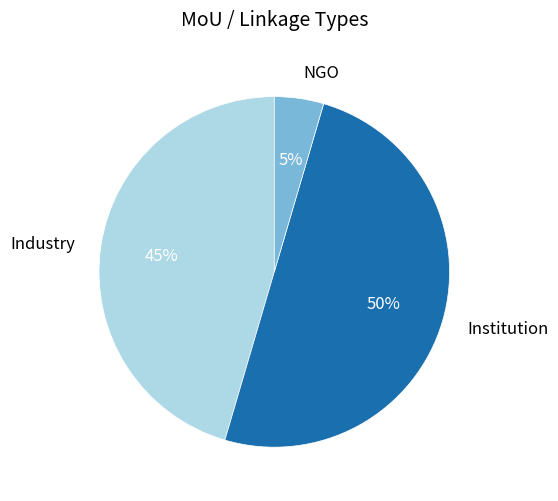

Does NGO represent more than half of the total?

No